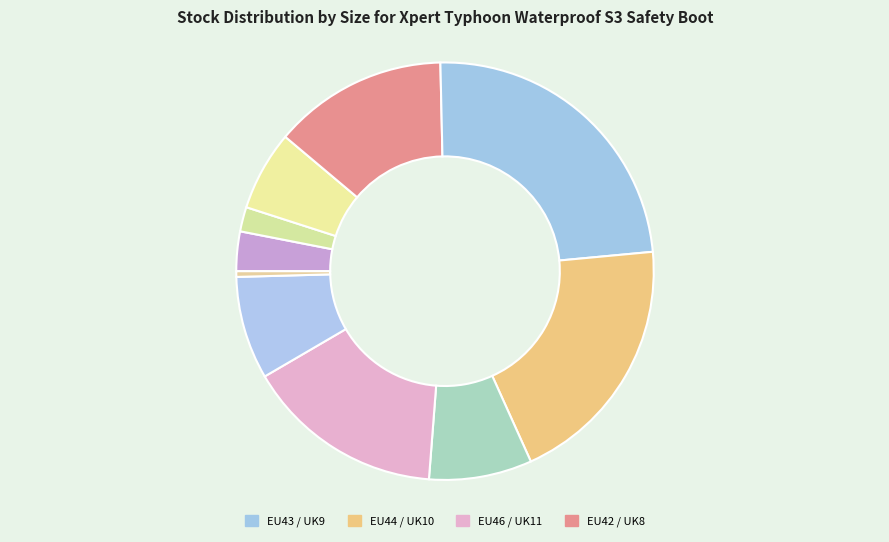

To the nearest percent, what is the difference between the largest and smallest slice percentages?

23%